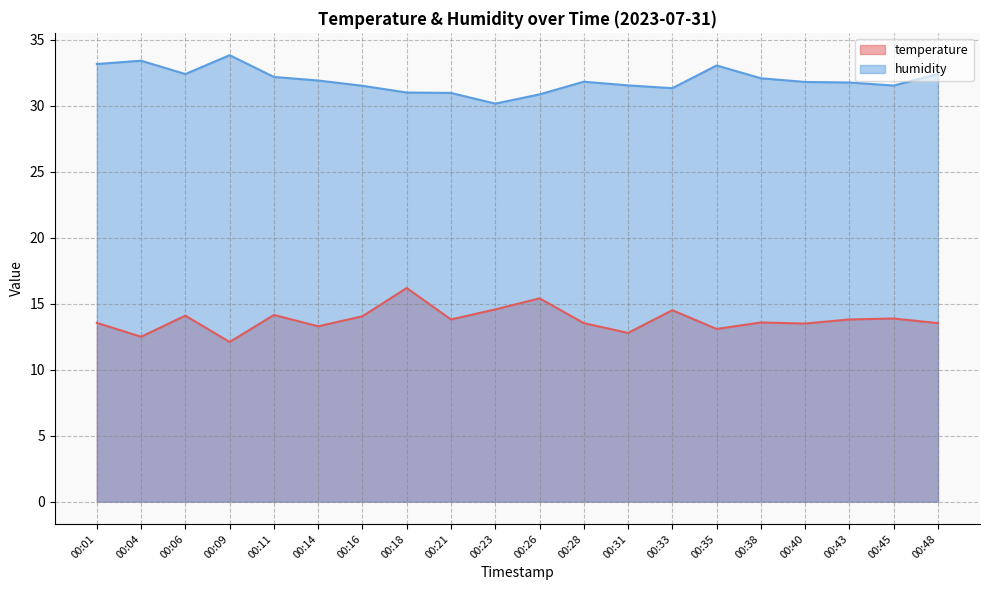

At which label does humidity first exceed 31?

00:01